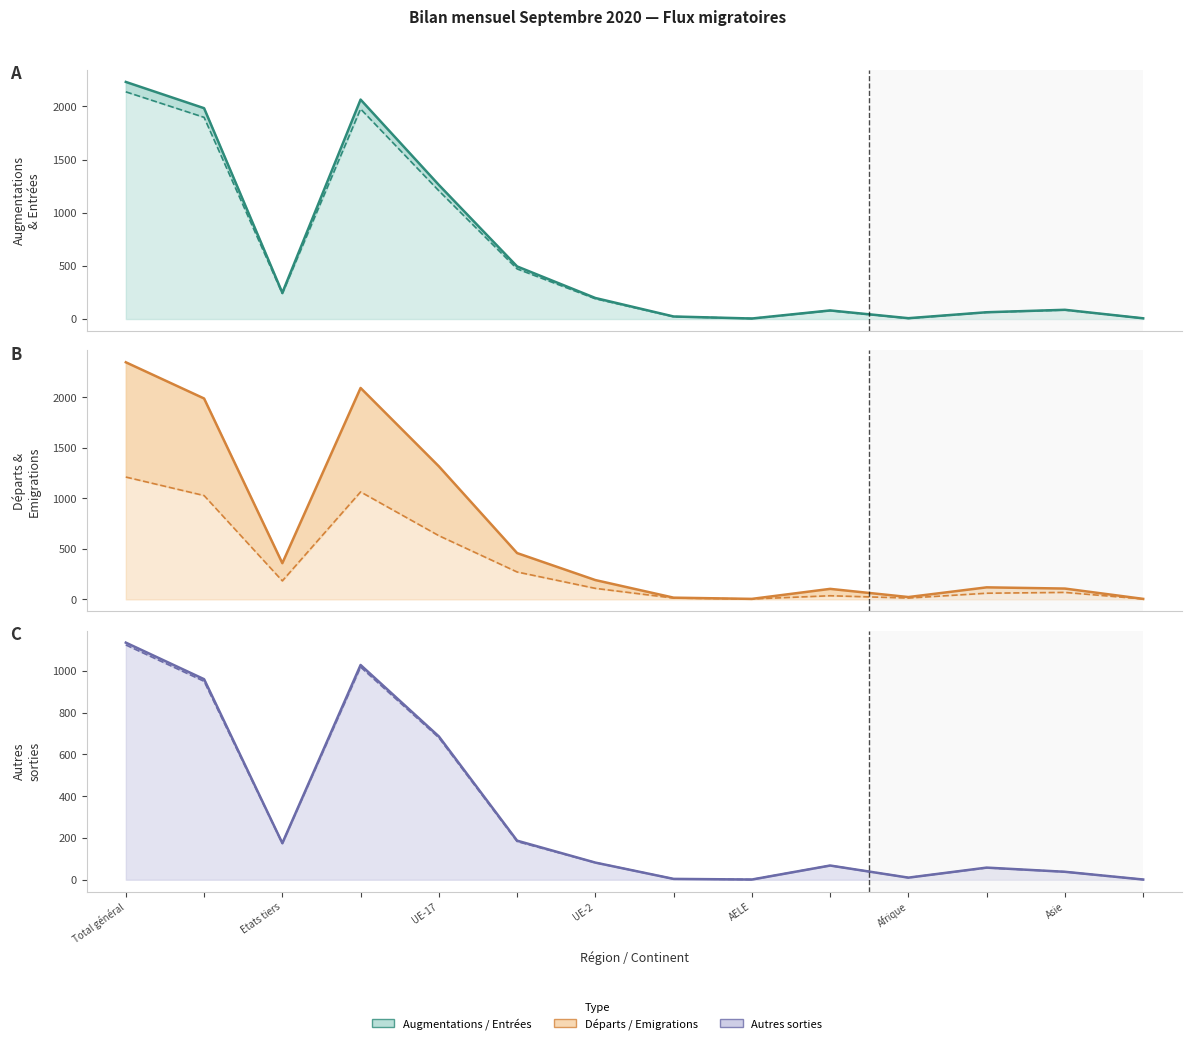

Where does the Départs / Emigrations (lower) series first go above 109?

Total général